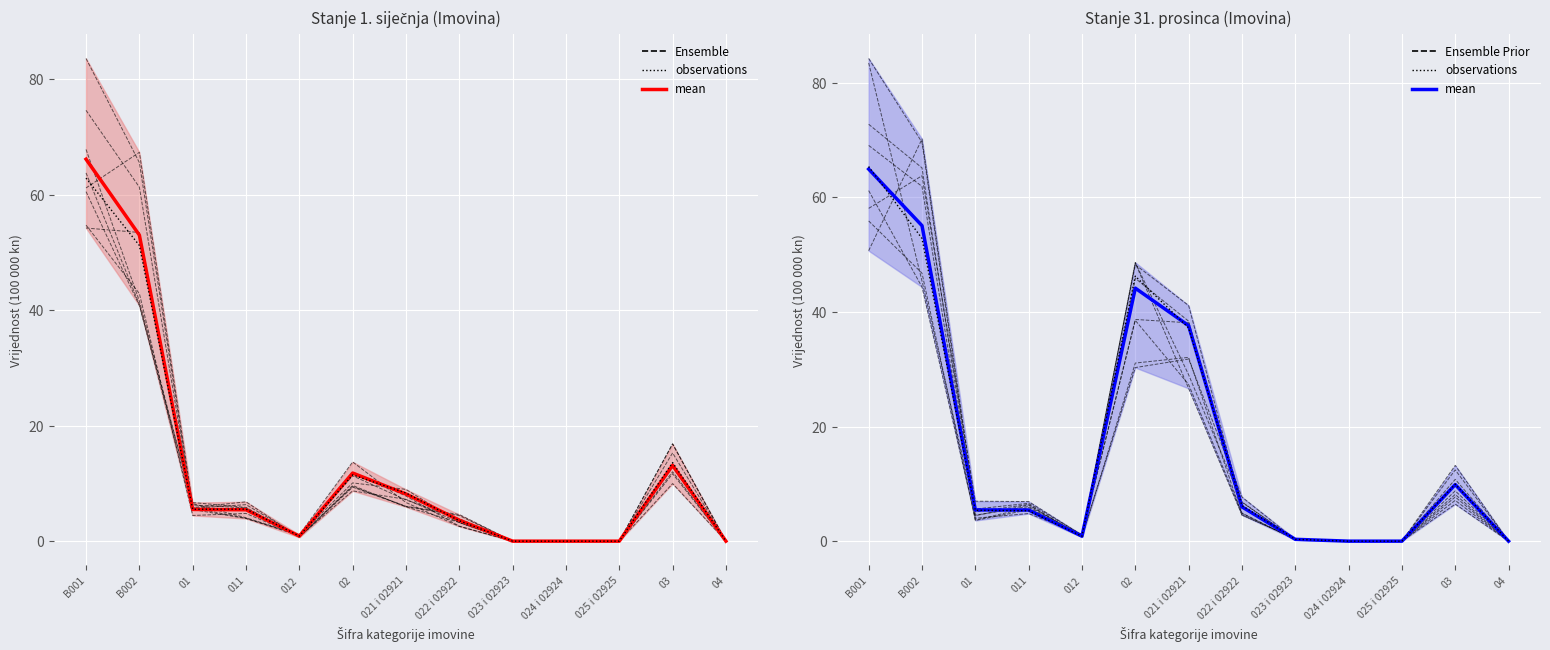

The mean series shows 1.5 at 01. True or false?

False